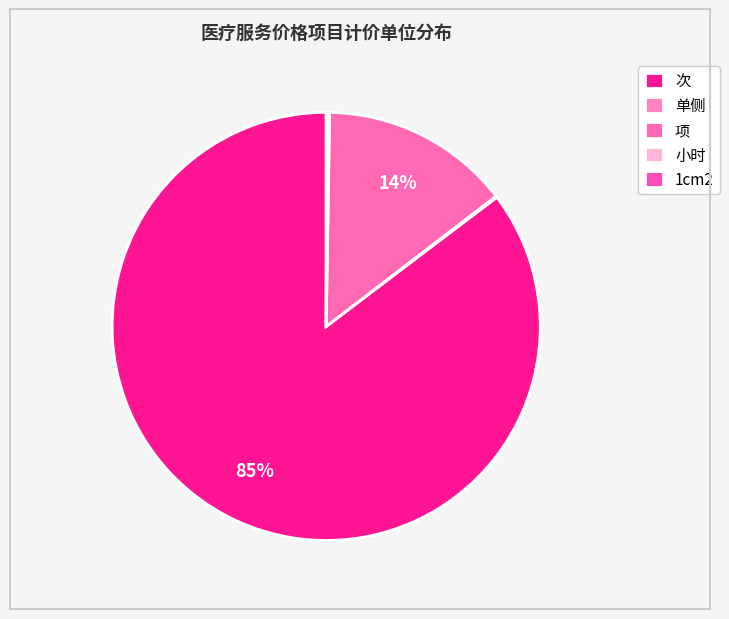

Does 项 account for over 50% of the chart?

No